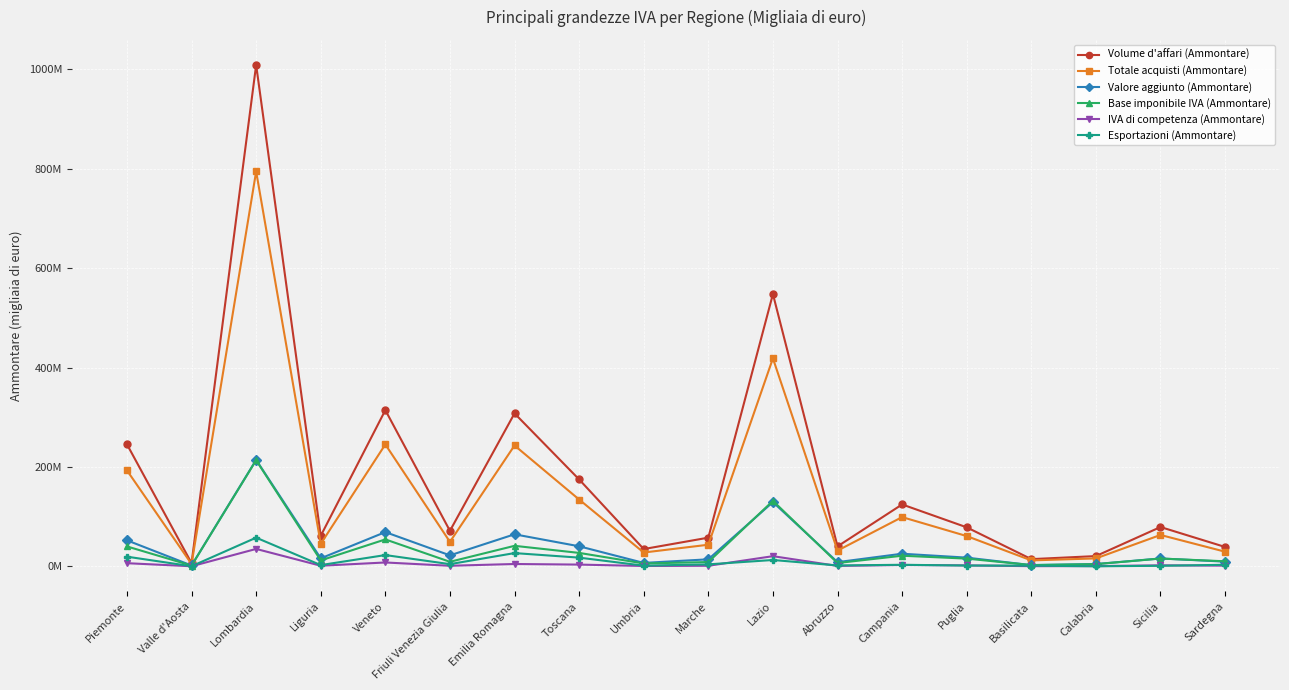

True or false: Volume d'affari (Ammontare) has a value of 61494483 at Liguria.

True